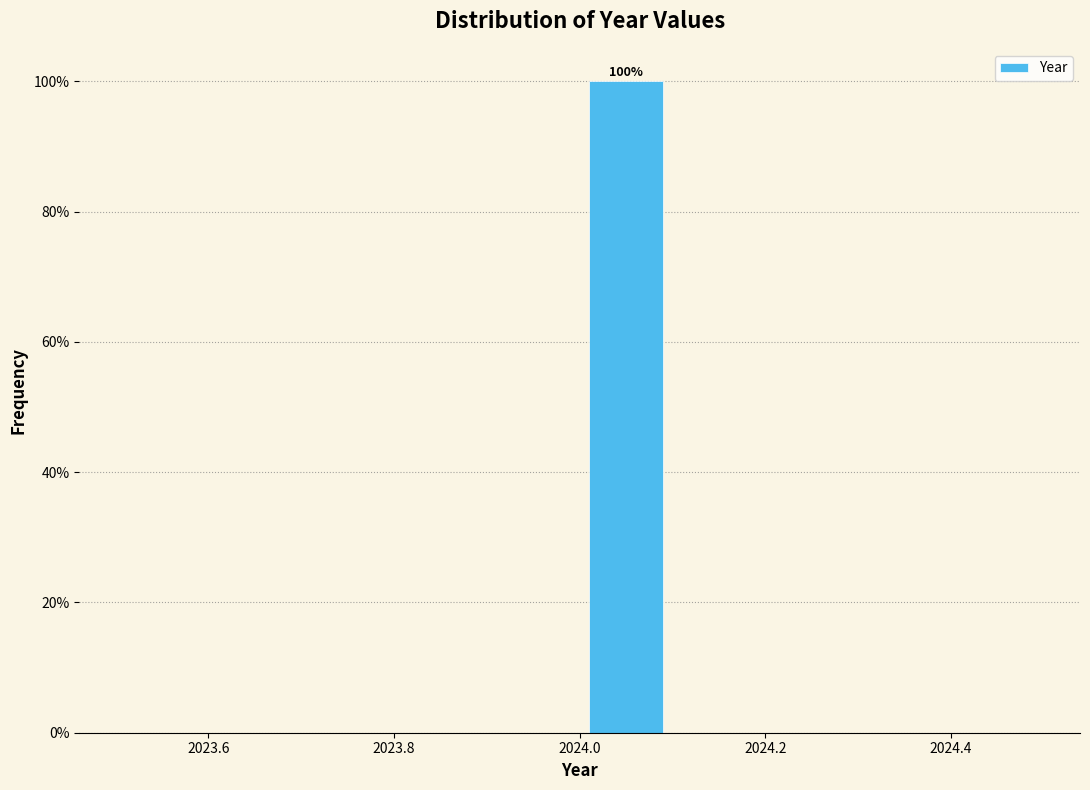

Which range on the x-axis has the tallest bar?

2024.0 to 2024.1